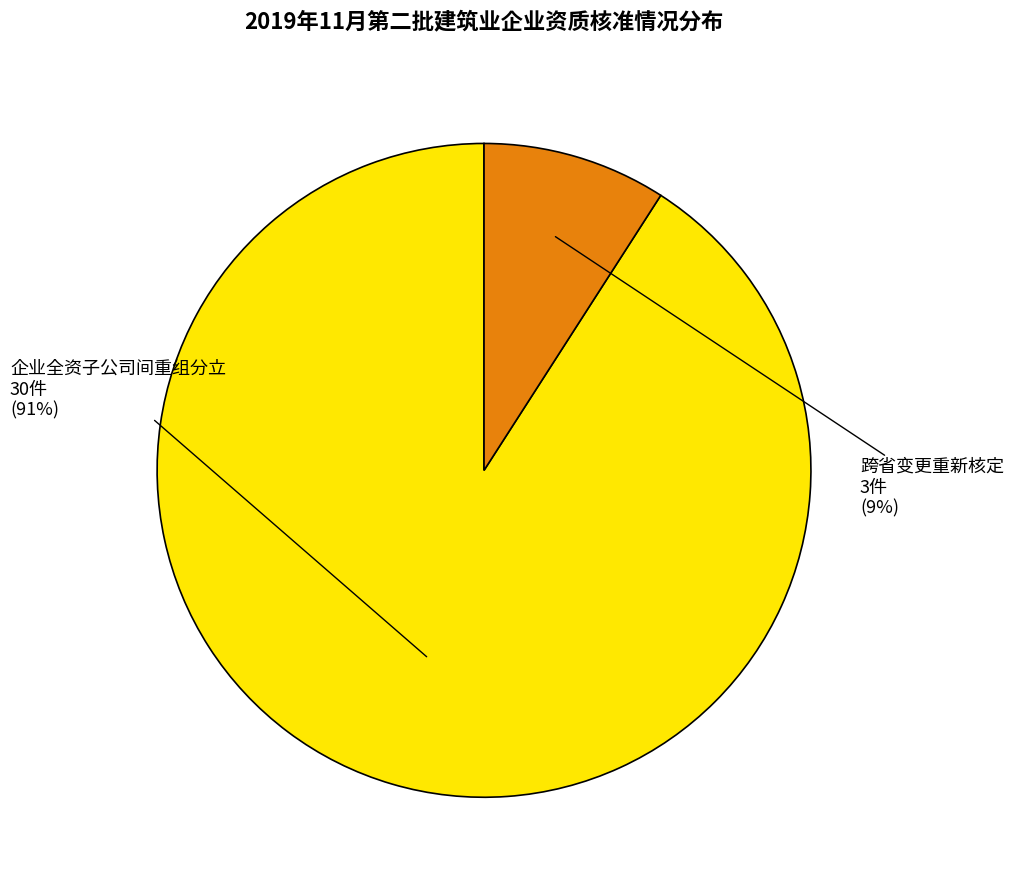

How many slices are in this pie chart?

2